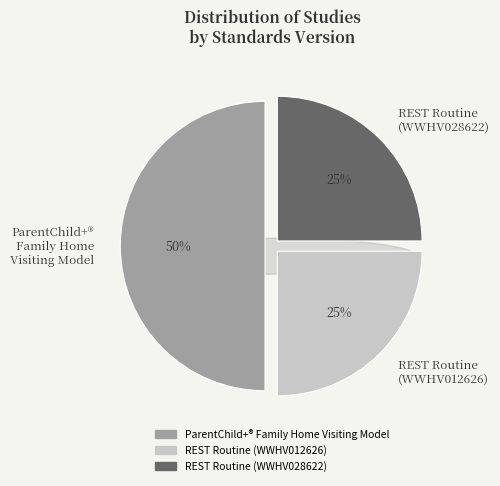

To the nearest percent, what percentage of the pie is ParentChild+® Family Home Visiting Model?

50%